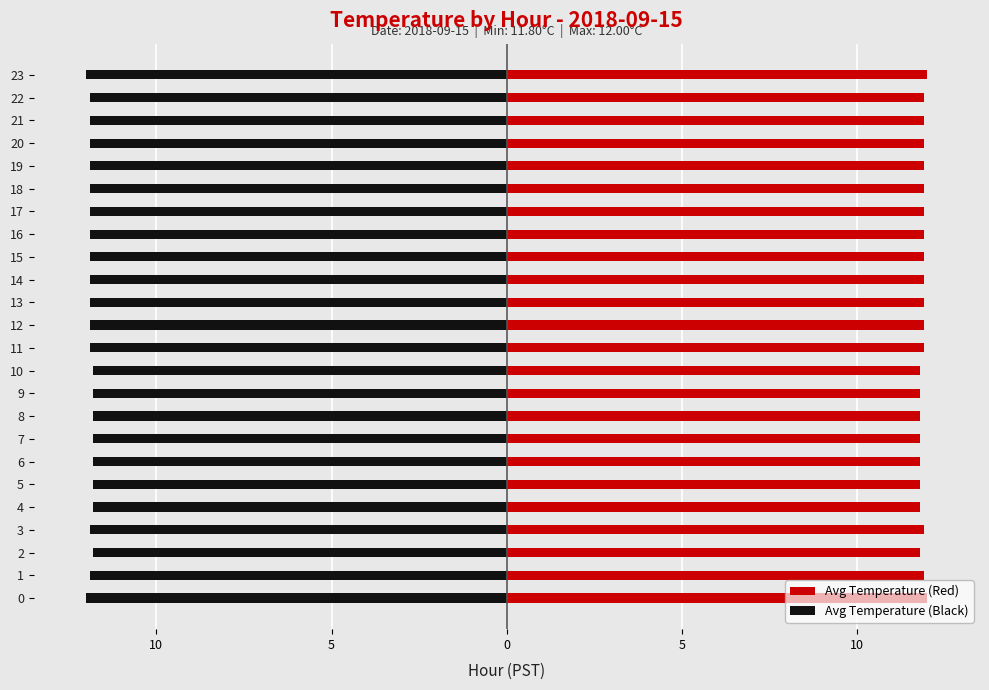

Which series has the largest total across all categories?

Avg Temperature (Red)